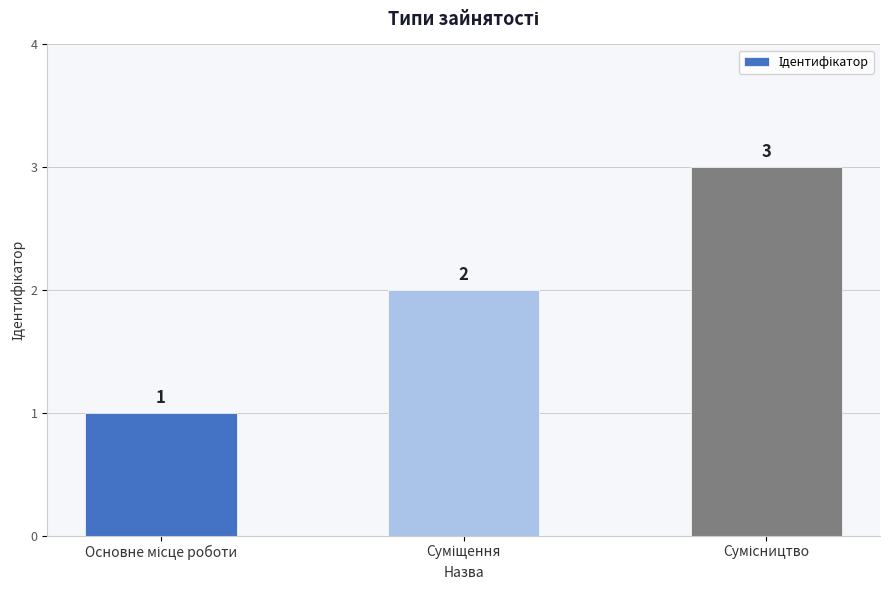

What is the value of the 2nd bar from the left?

2